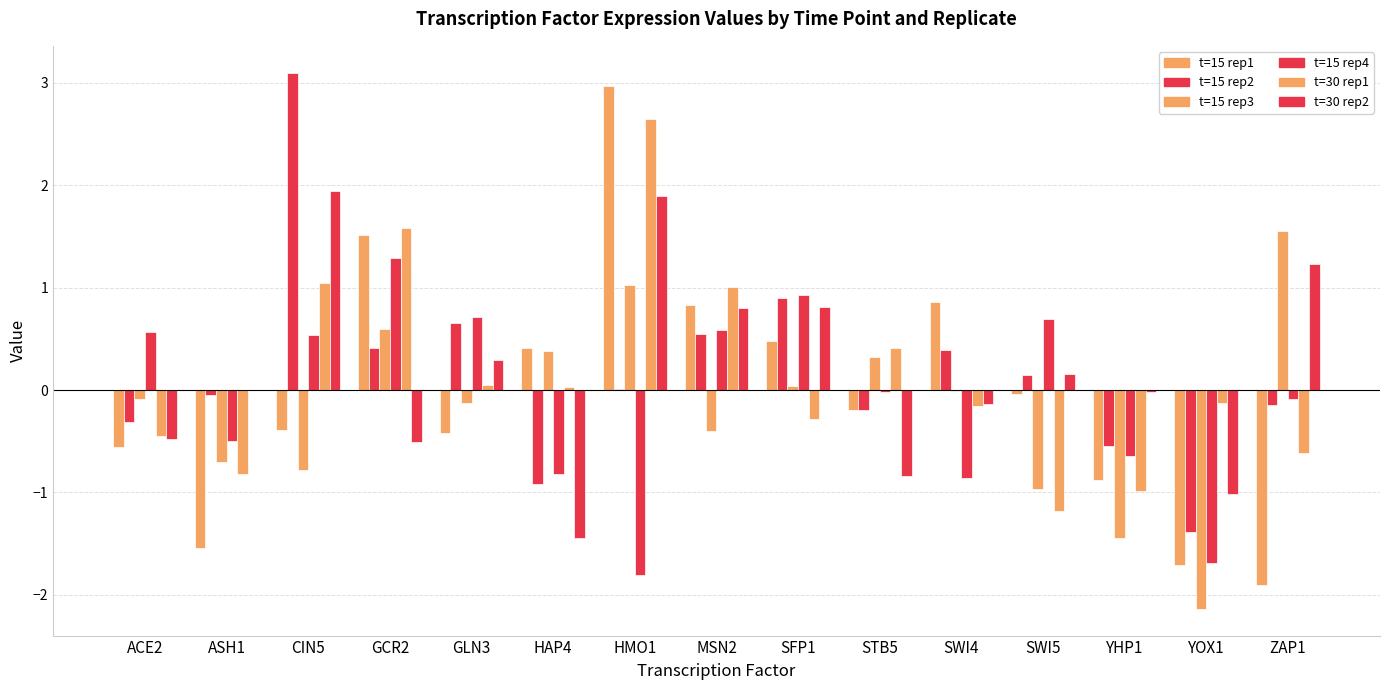

How many groups of bars are there?

15